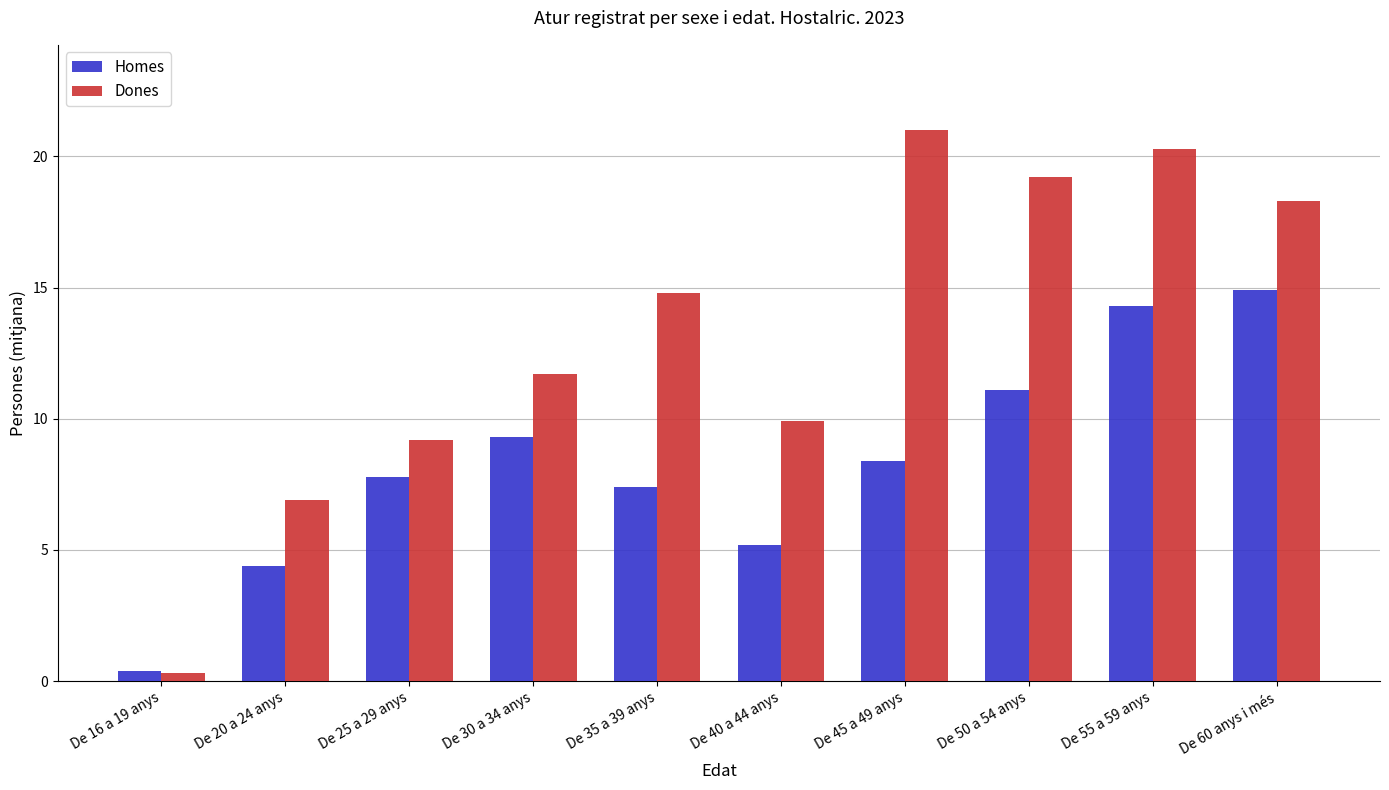

At which label does Homes first exceed 8?

De 30 a 34 anys